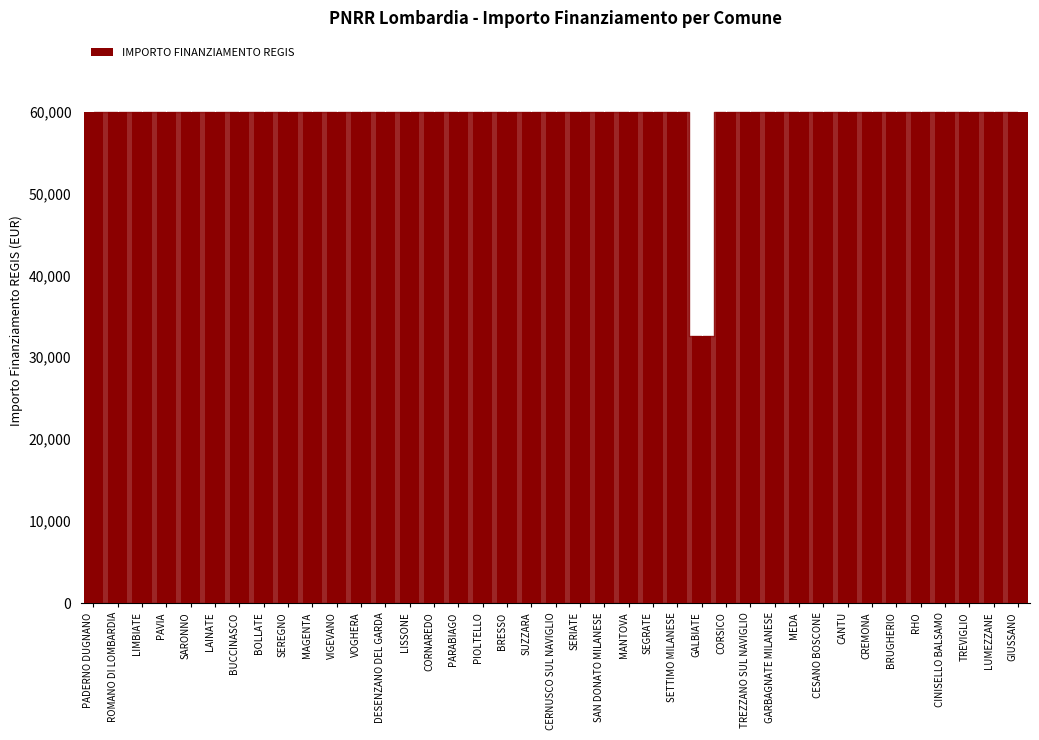

The value at PARABIAGO is 59966. True or false?

True